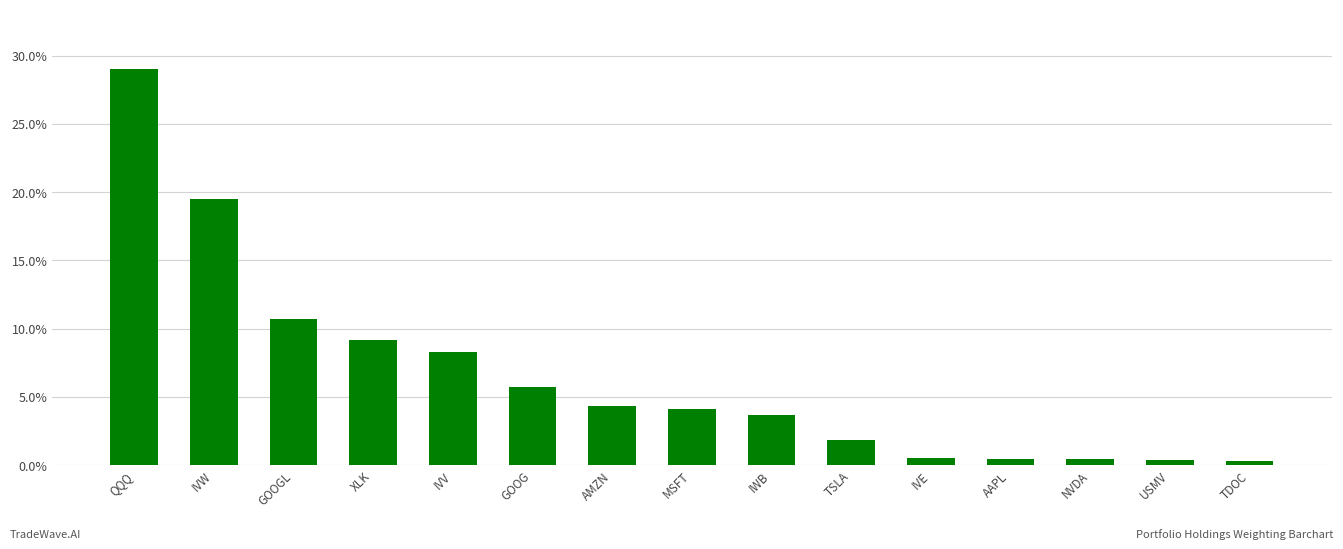

What is the label of the 5th bar from the right?

IVE